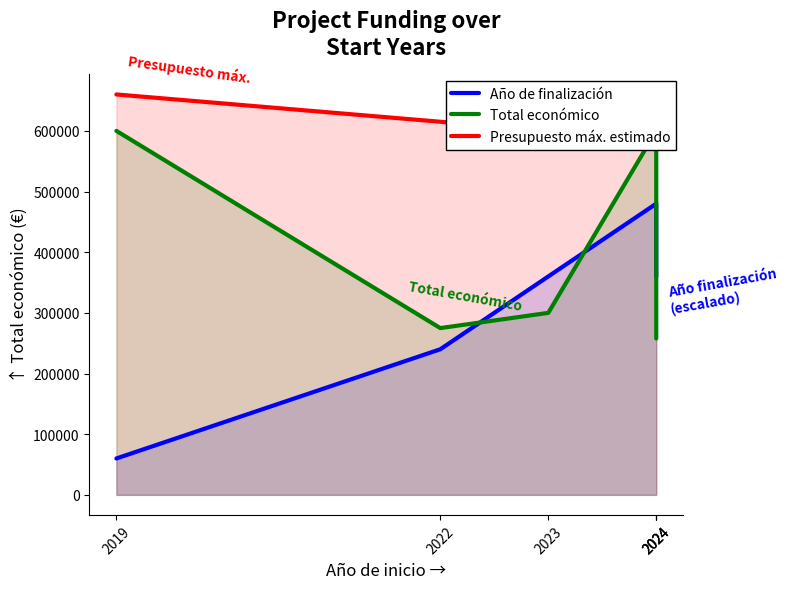

Does the chart have visible grid lines?

No